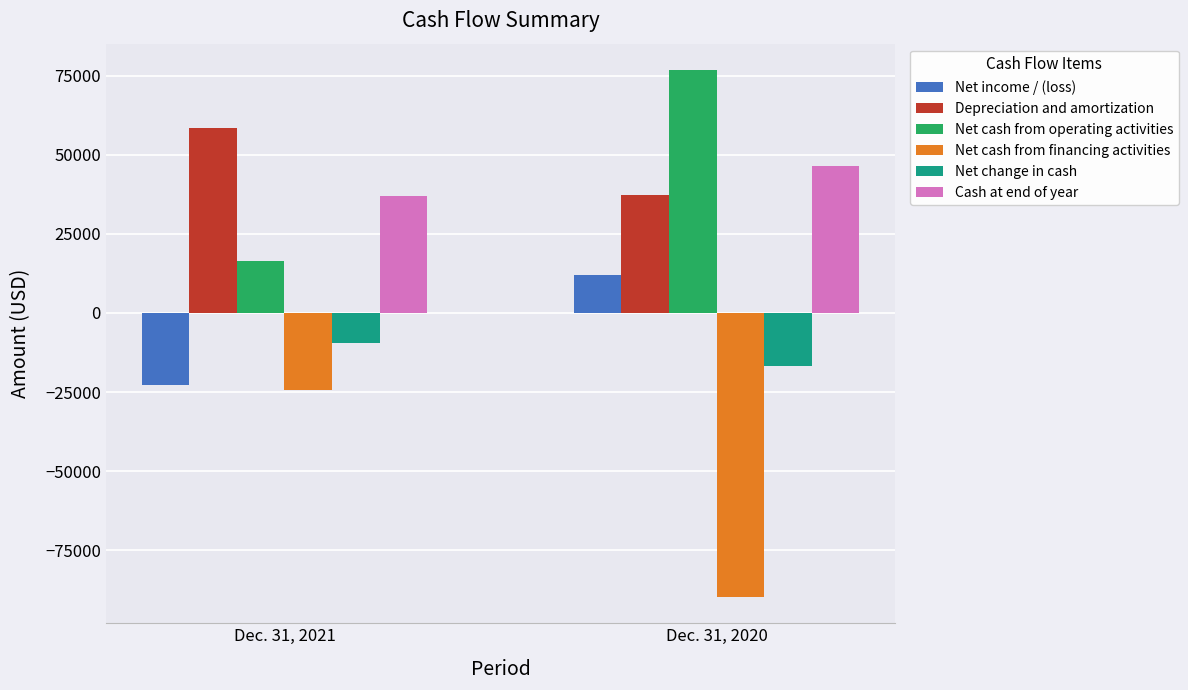

Which series has the largest range (max minus min)?

Net cash from financing activities